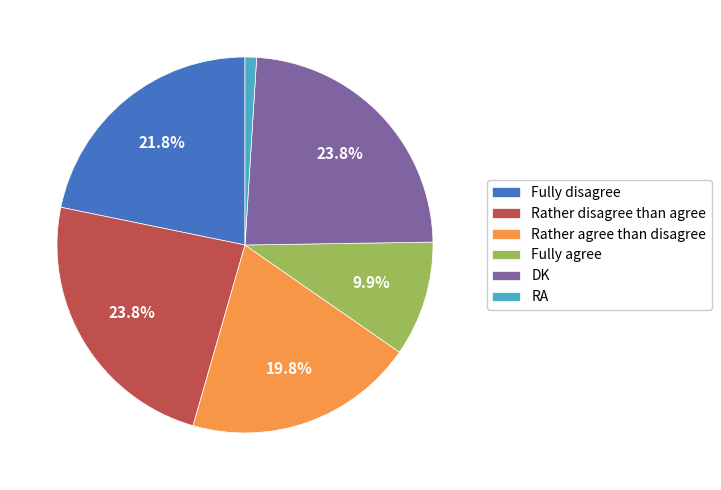

To the nearest percent, what is the difference between the Fully disagree and Rather disagree than agree slice percentages?

2%